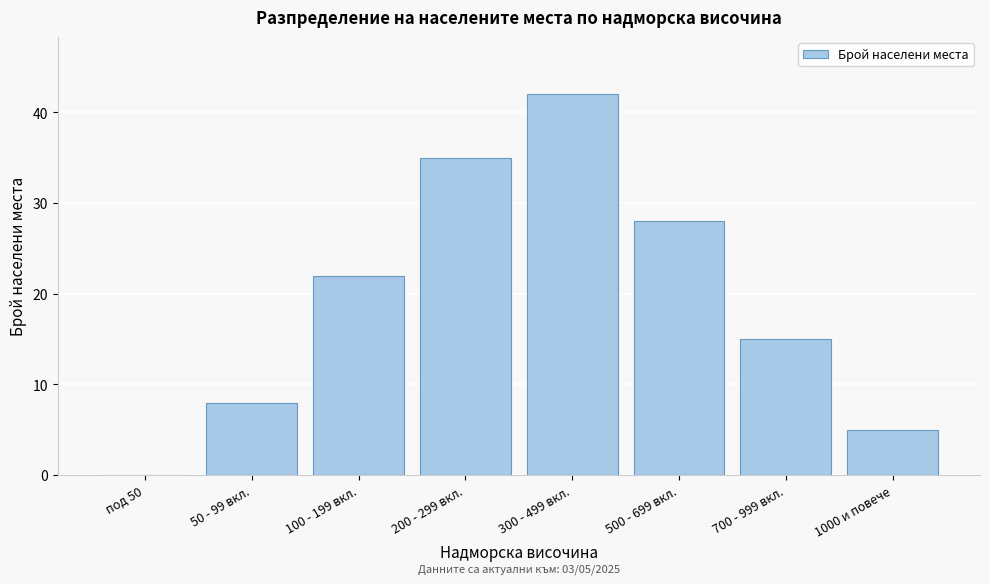

Reading left to right, extract all data points from this chart.

под 50=0	50 - 99 вкл.=8	100 - 199 вкл.=22	200 - 299 вкл.=35	300 - 499 вкл.=42	500 - 699 вкл.=28	700 - 999 вкл.=15	1000 и повече=5